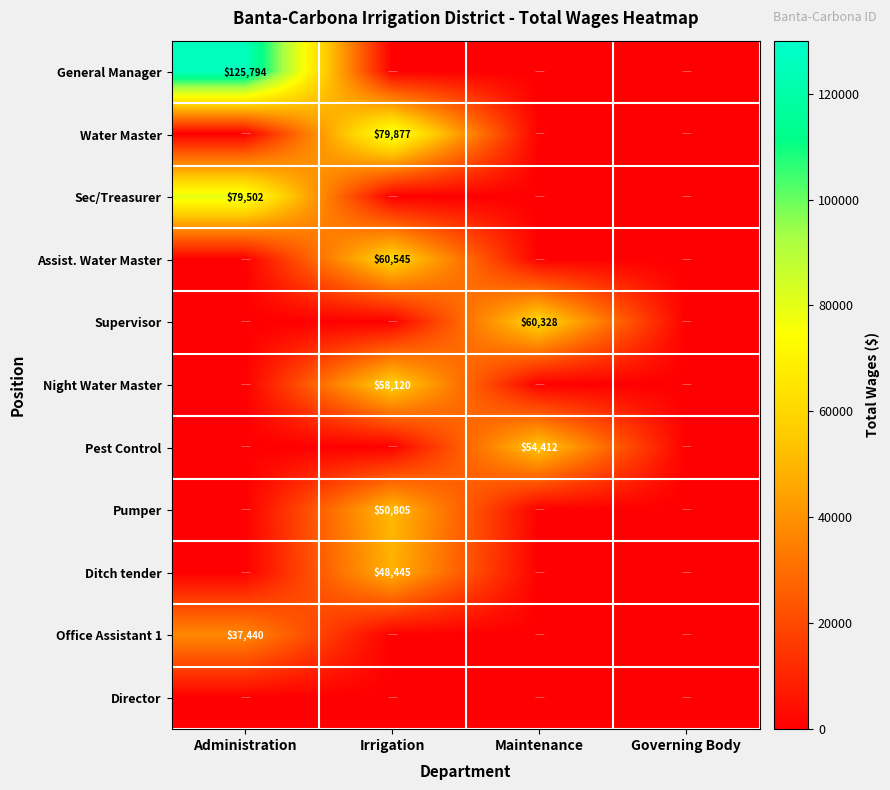

True or false: Supervisor has a value of 60328 at Maintenance.

True